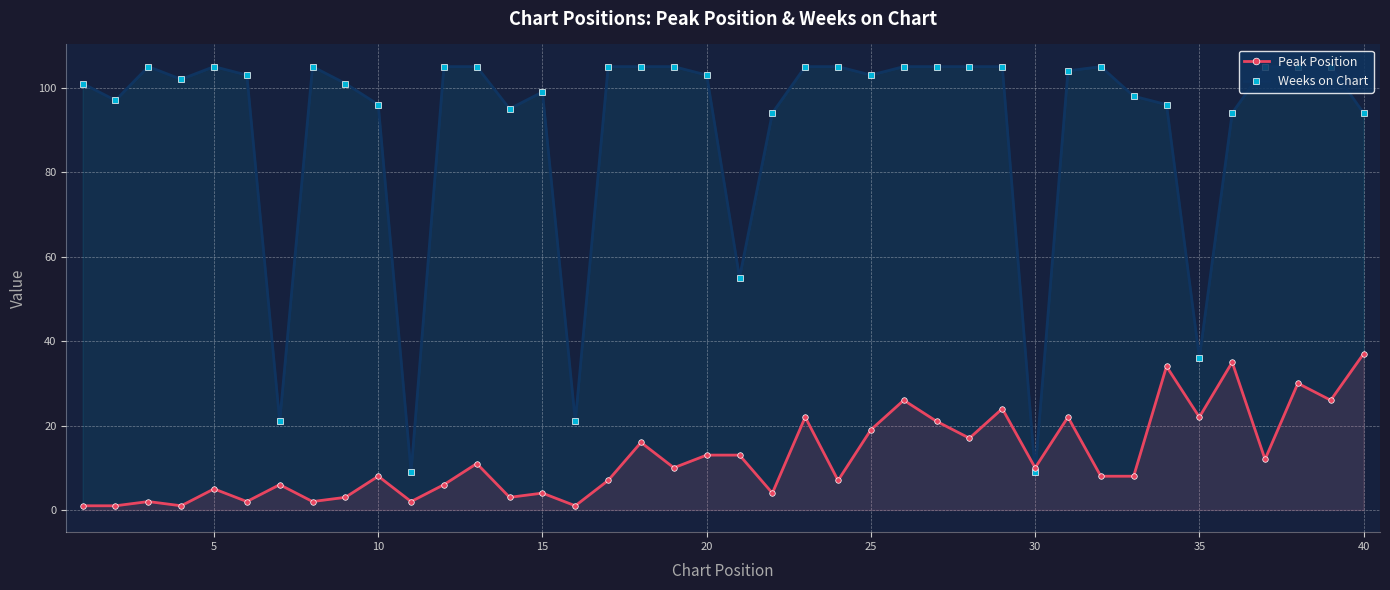

Reading left to right, what are all the values shown in this chart?

Peak Position: 1	1	2	1	5	2	6	2	3	8	2	6	11	3	4	1	7	16	10	13	13	4	22	7	19	26	21	17	24	10	22	8	8	34	22	35	12	30	26	37
Weeks on Chart: 101	97	105	102	105	103	21	105	101	96	9	105	105	95	99	21	105	105	105	103	55	94	105	105	103	105	105	105	105	9	104	105	98	96	36	94	105	105	105	94